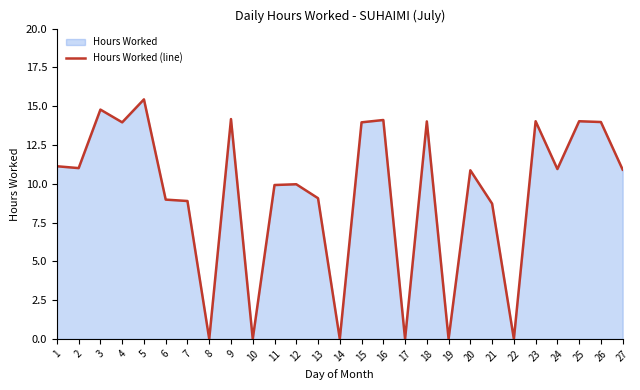

Where is the first local maximum?

3